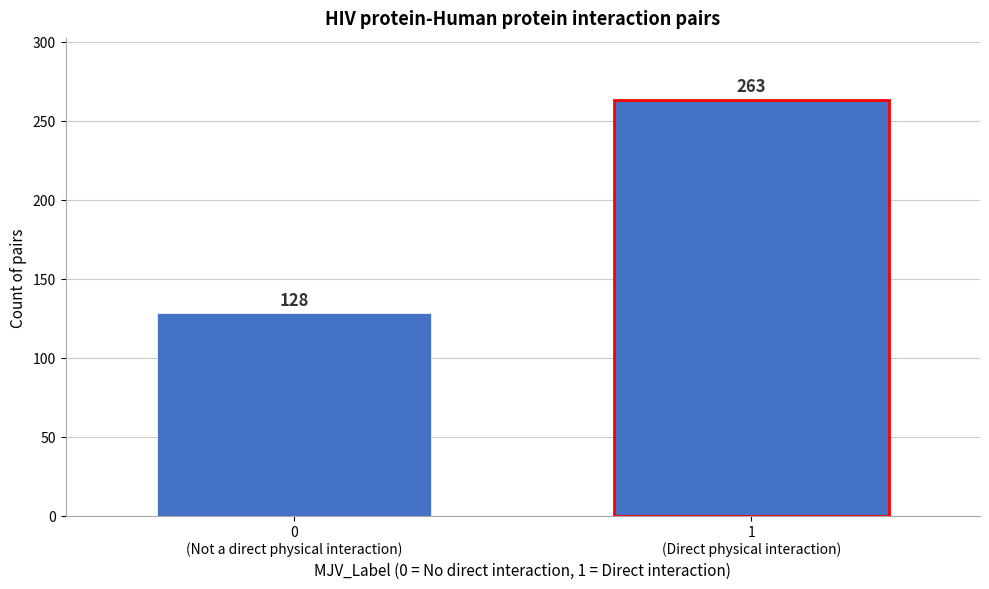

Reading right to left, extract all data points from this chart.

263	128